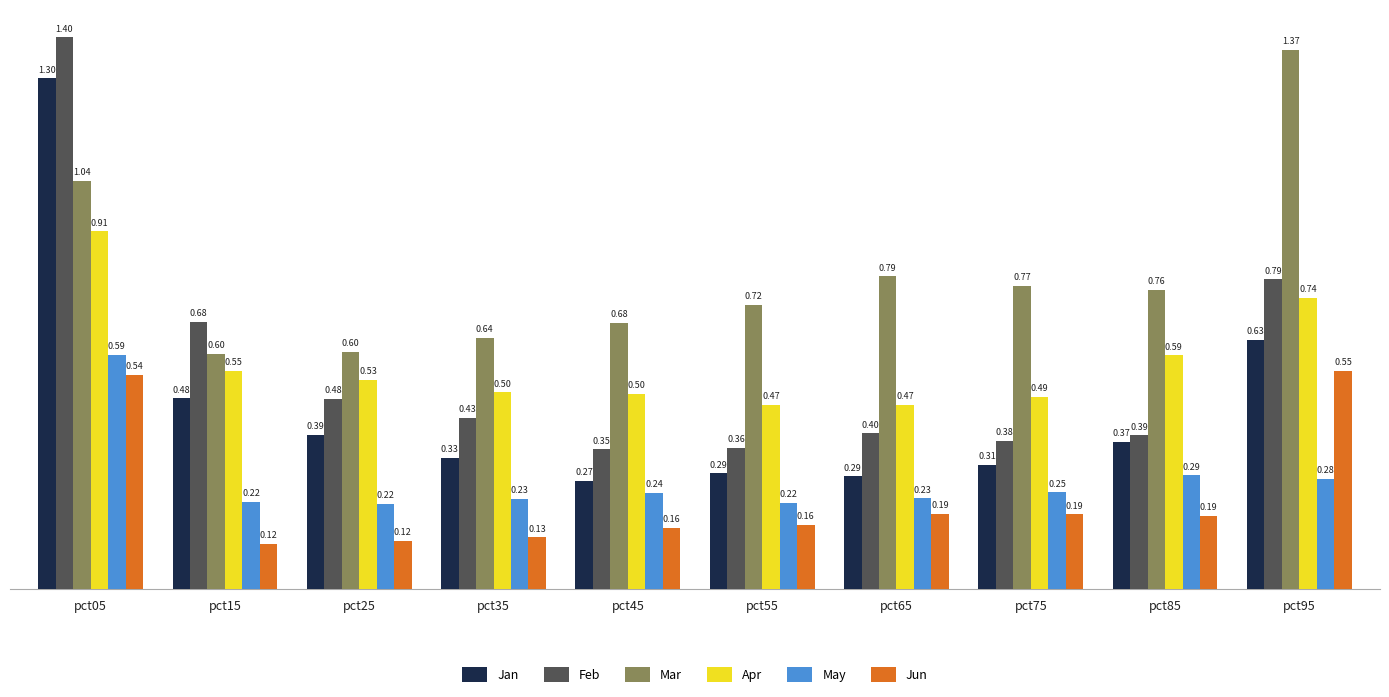

At how many categories does at least one series exceed 0?

10